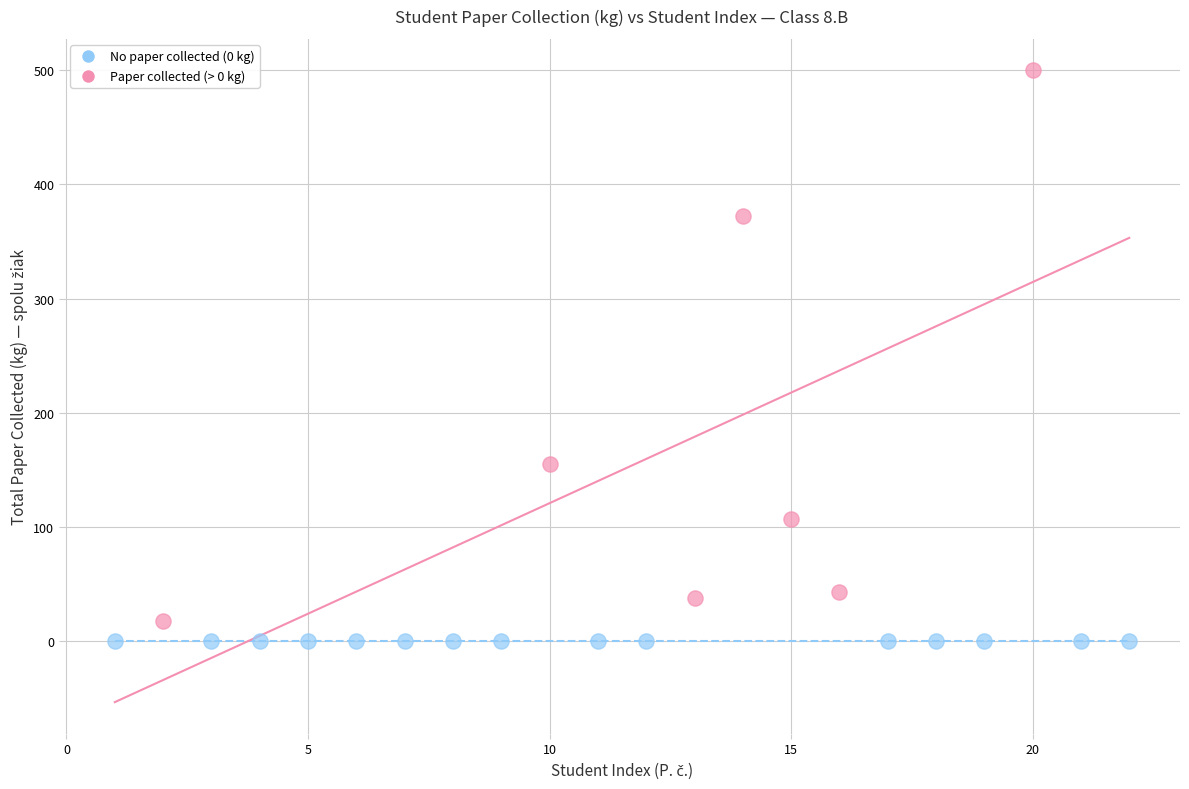

Which series reaches the maximum Y coordinate?

Paper collected (> 0 kg)